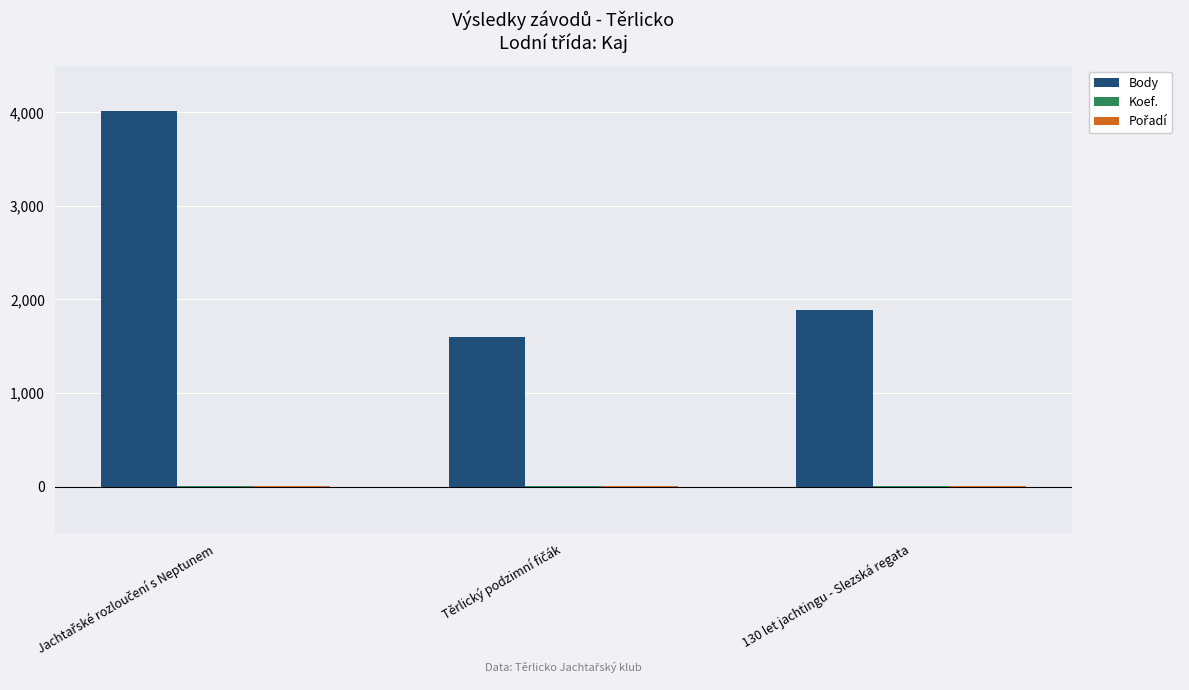

At which label is Body closest to 2808?

130 let jachtingu - Slezská regata